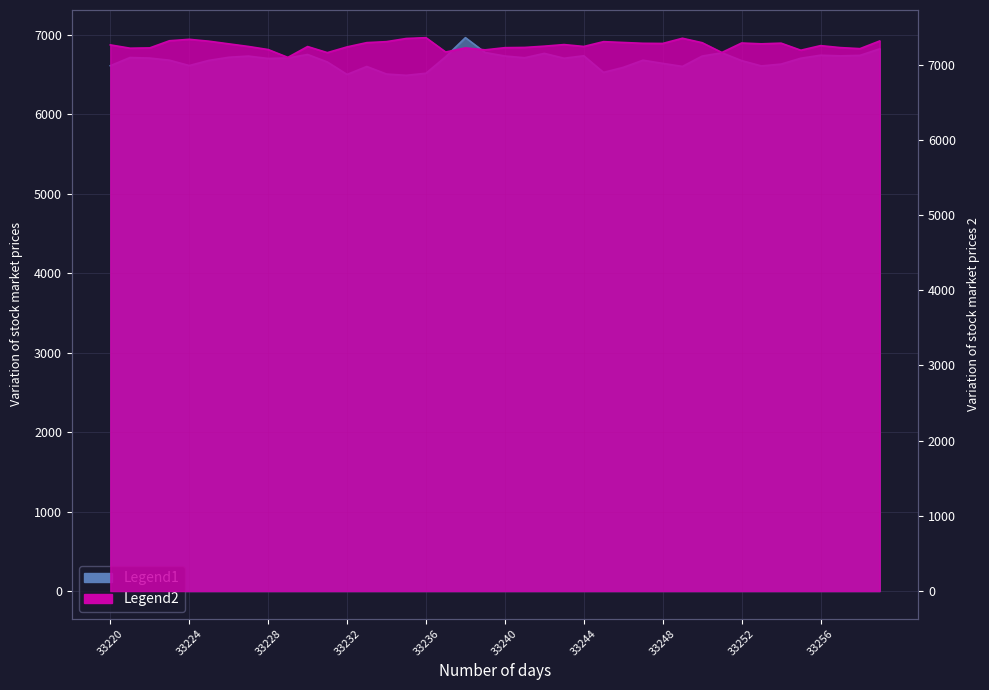

Is it true that the value at 33259 is 4715?

False